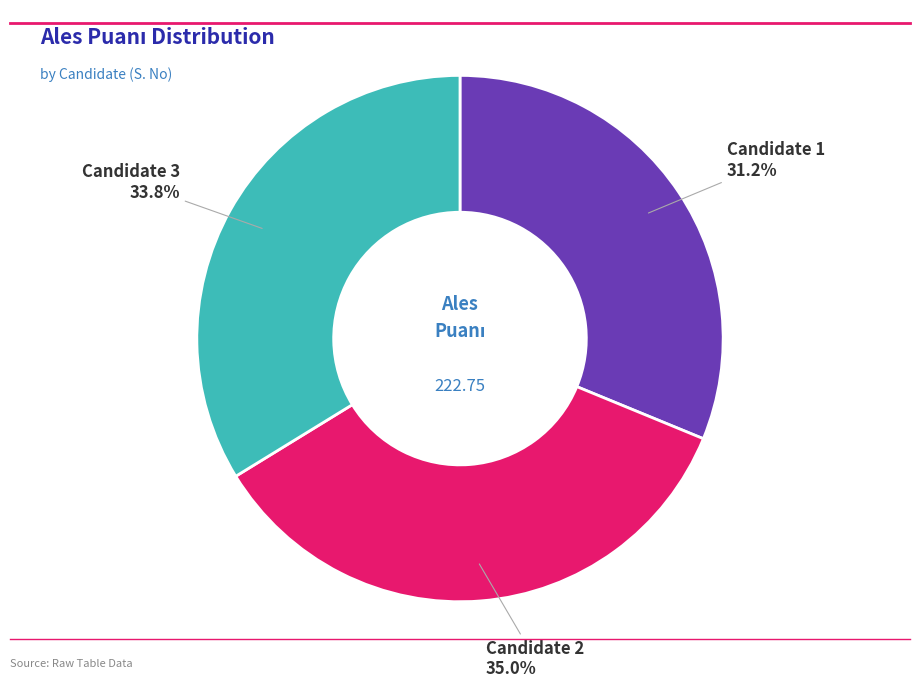

Does any single category account for the majority?

No